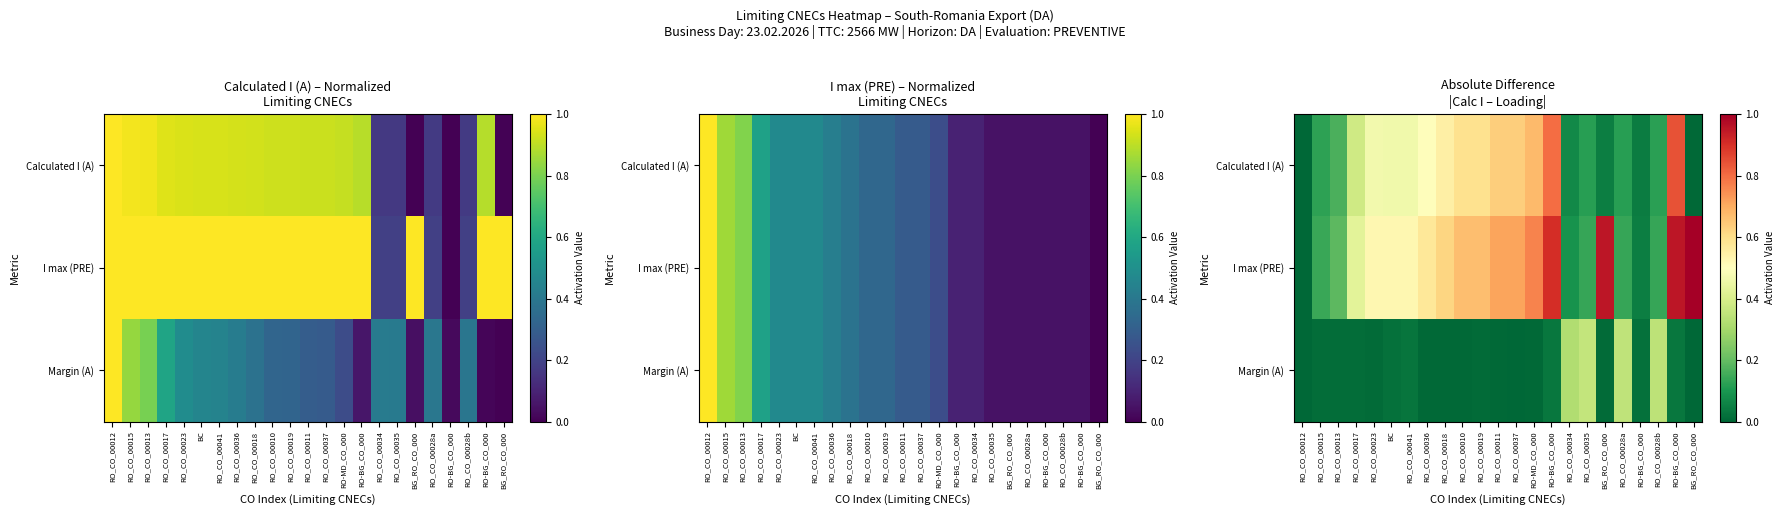

Is it true that Calculated I (A) equals 0.3 at RO_CO_00019?

False